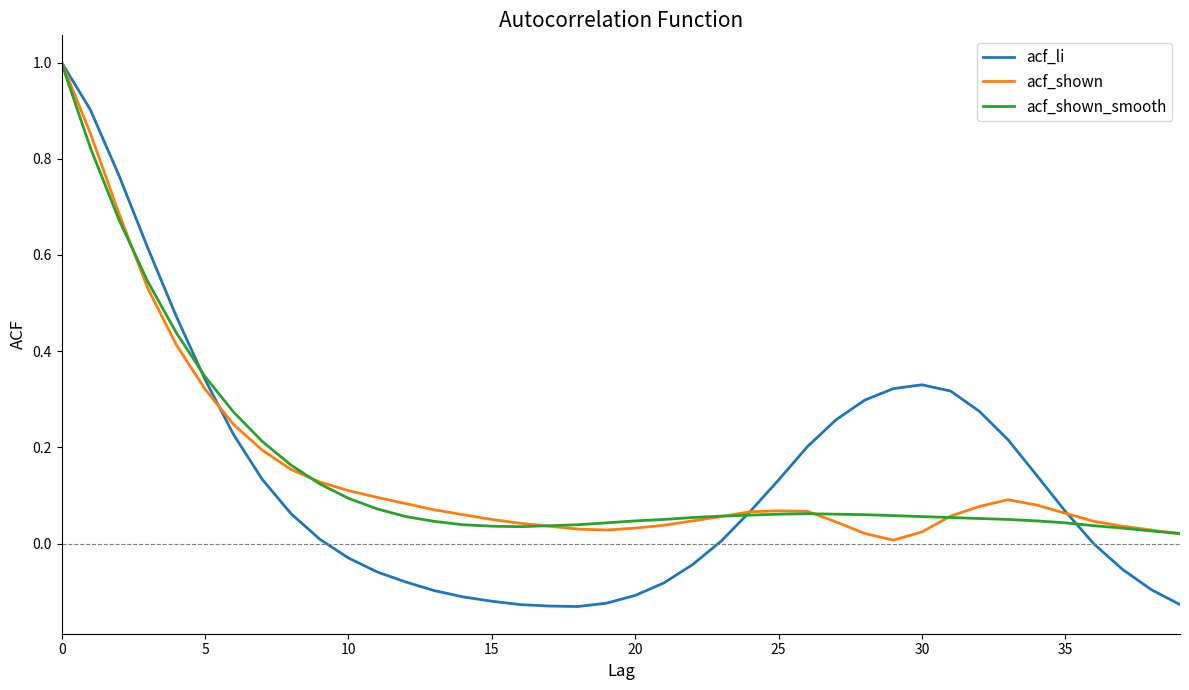

Which series has the largest range (max minus min)?

acf_li